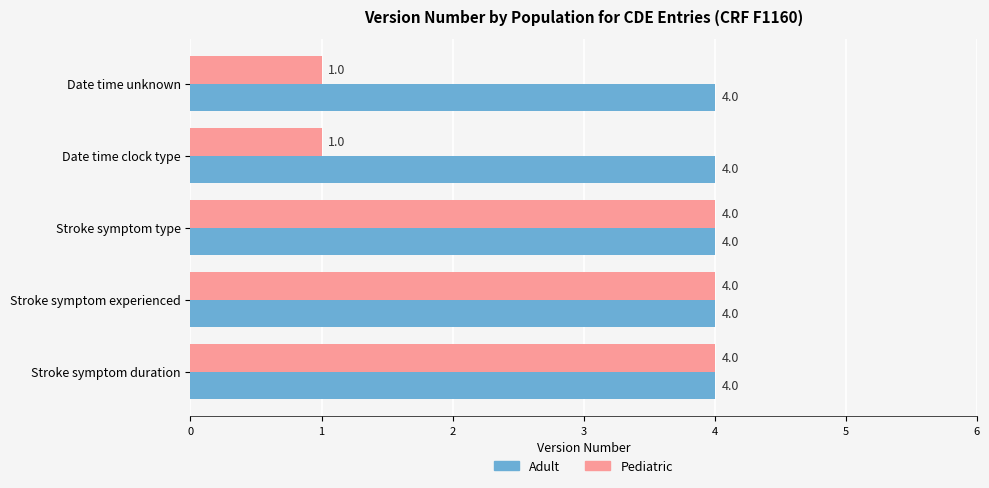

What is the difference between the Pediatric values at Date time clock type and Stroke symptom type?

3